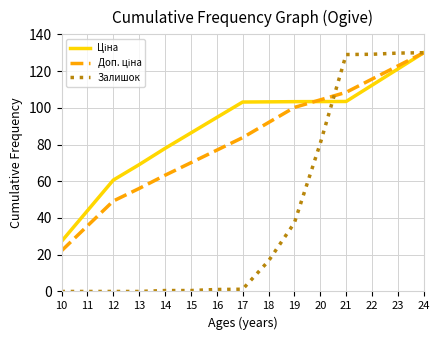

What is the difference between the maximum and second lowest values in the Залишок series?

130.0